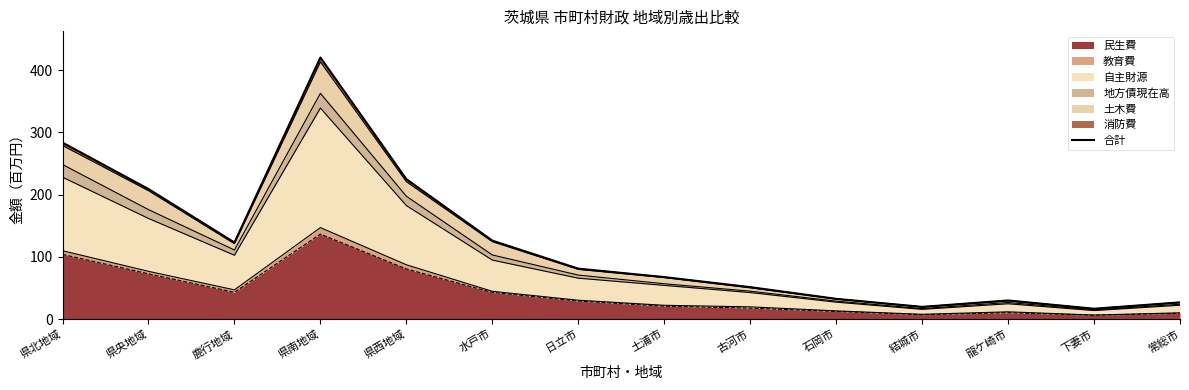

Rank the categories by value from highest to lowest.

県南地域, 県北地域, 県西地域, 県央地域, 水戸市, 鹿行地域, 日立市, 土浦市, 古河市, 石岡市, 龍ケ崎市, 常総市, 結城市, 下妻市